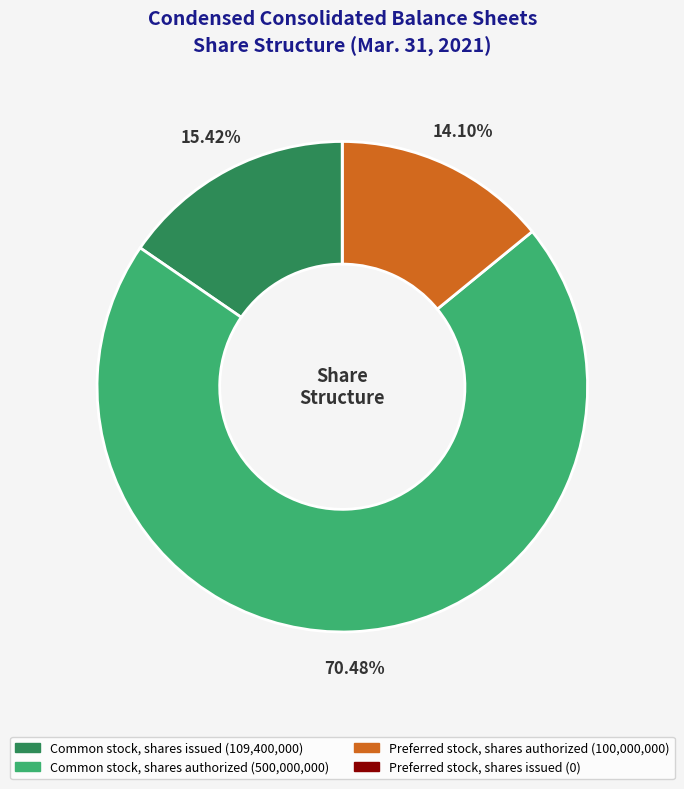

What is the ratio of the value at Common stock, shares authorized to the value at Preferred stock, shares authorized?

5.0